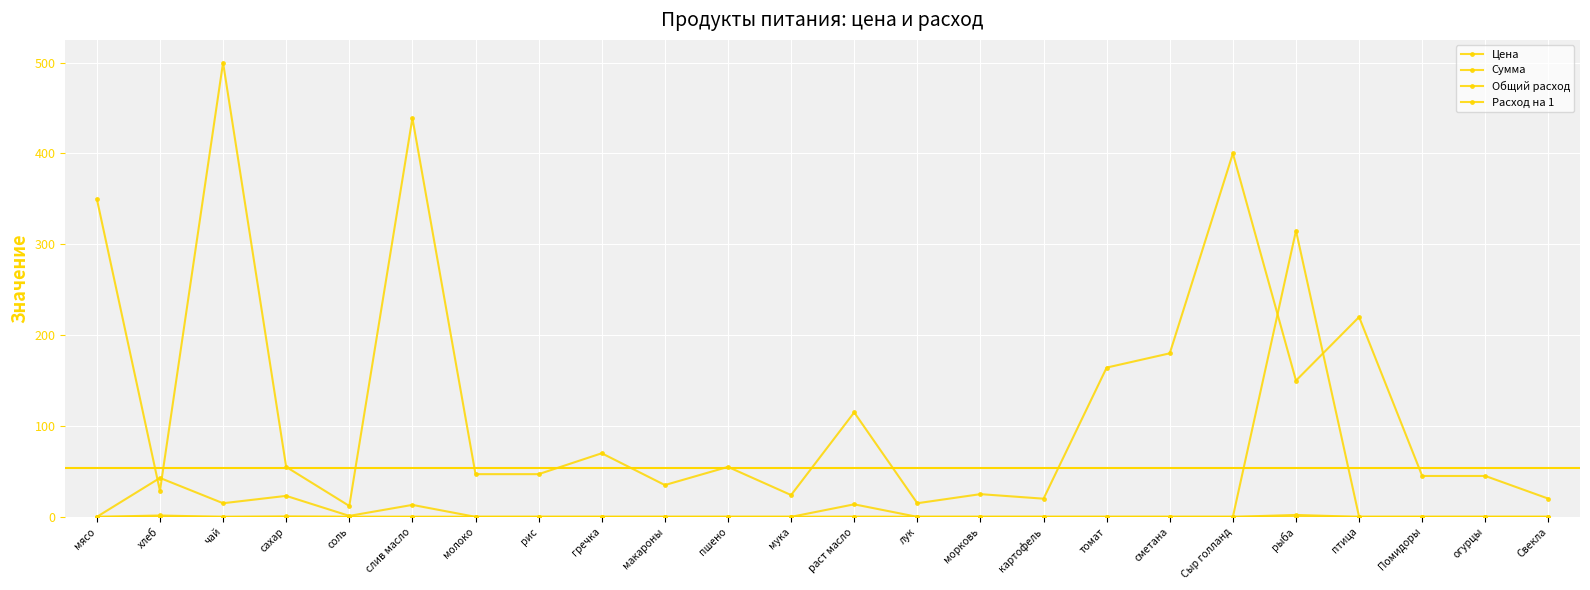

What is the total value across all series at томат?

164.3